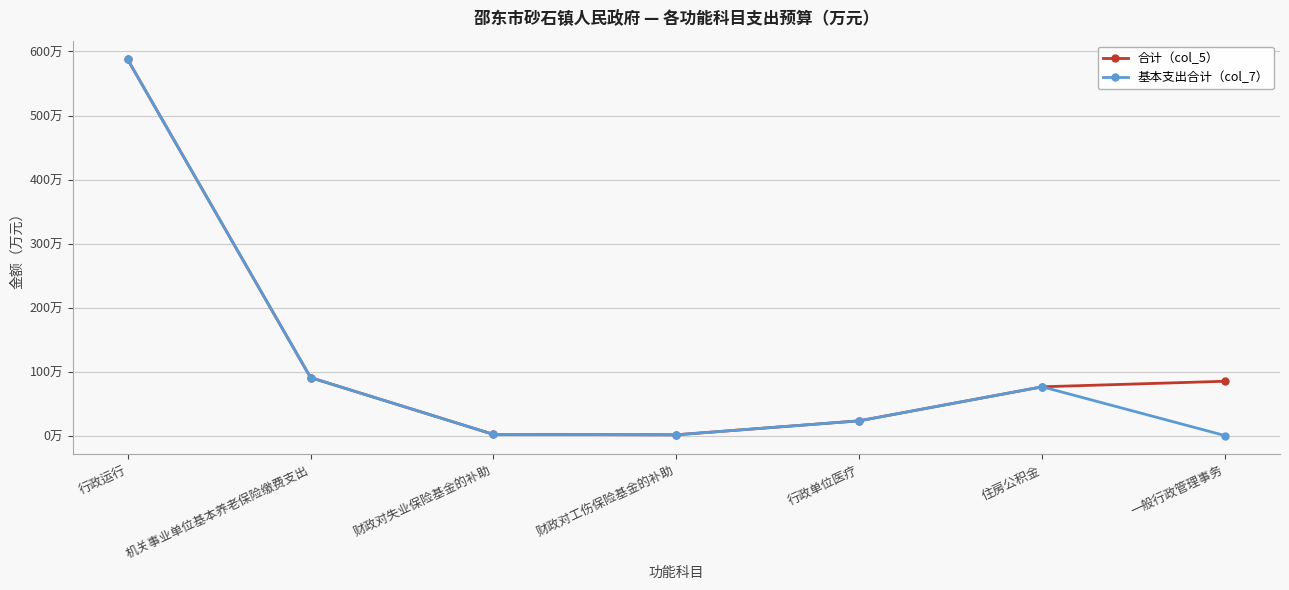

How many interior local peaks does the 基本支出合计（col_7） series have?

1